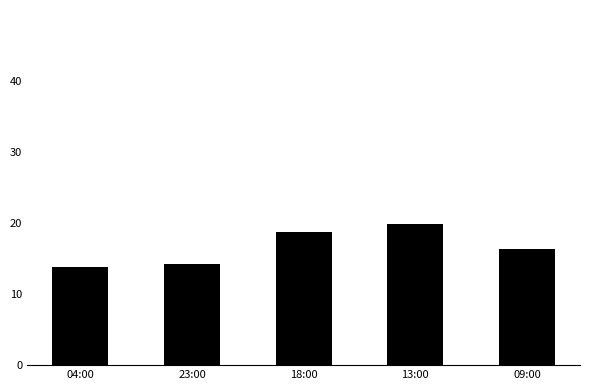

What is the smallest value displayed?

13.8